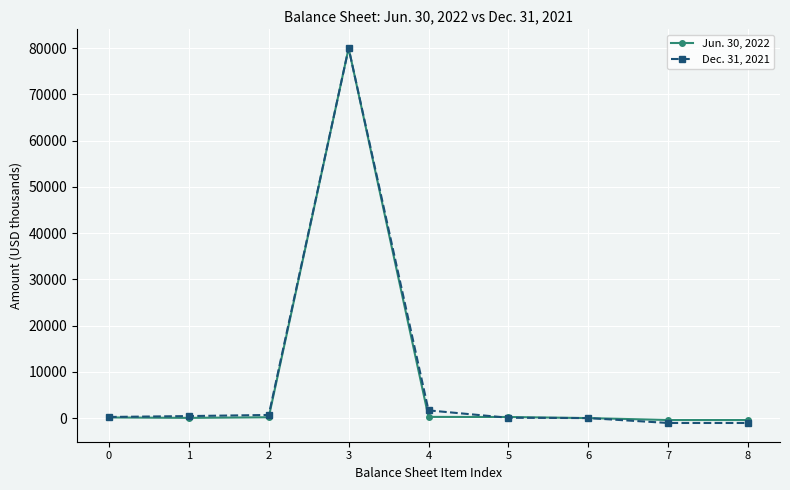

The value of Dec. 31, 2021 at 3 is 114148.5. True or false?

False